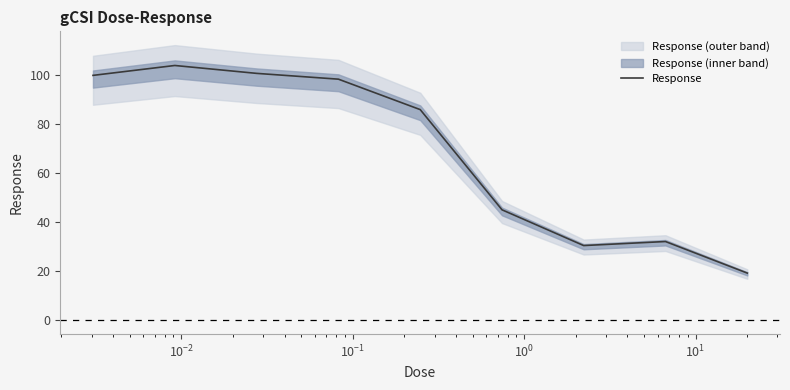

What is the maximum value shown in the chart?

103.9